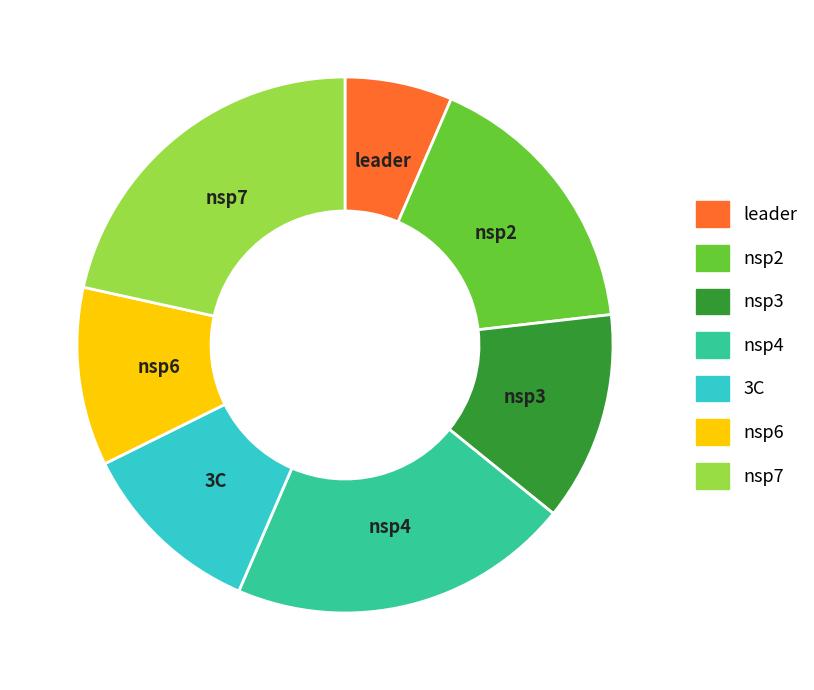

Do nsp7 and nsp3 together represent more than half of the pie?

No